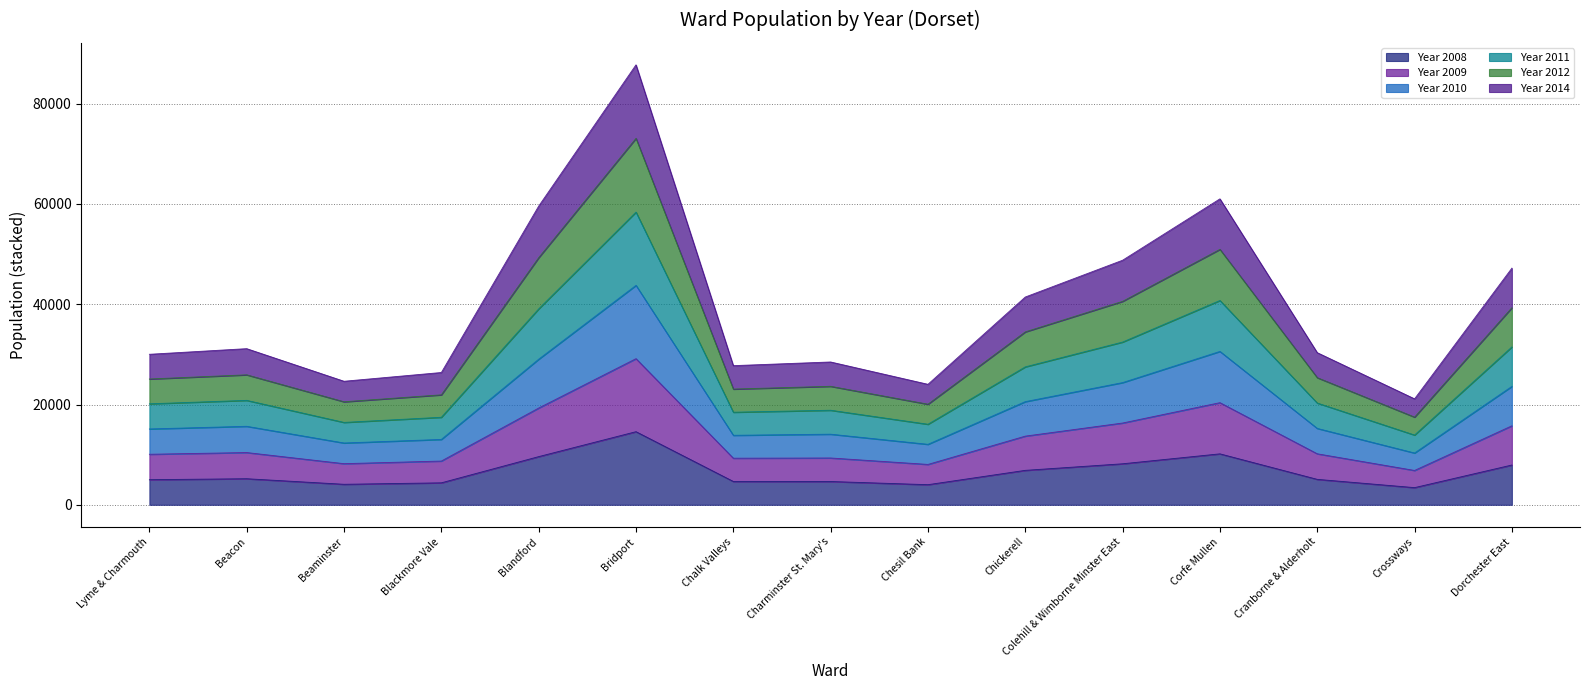

Which category has the highest value in the Year 2008 series?

Bridport